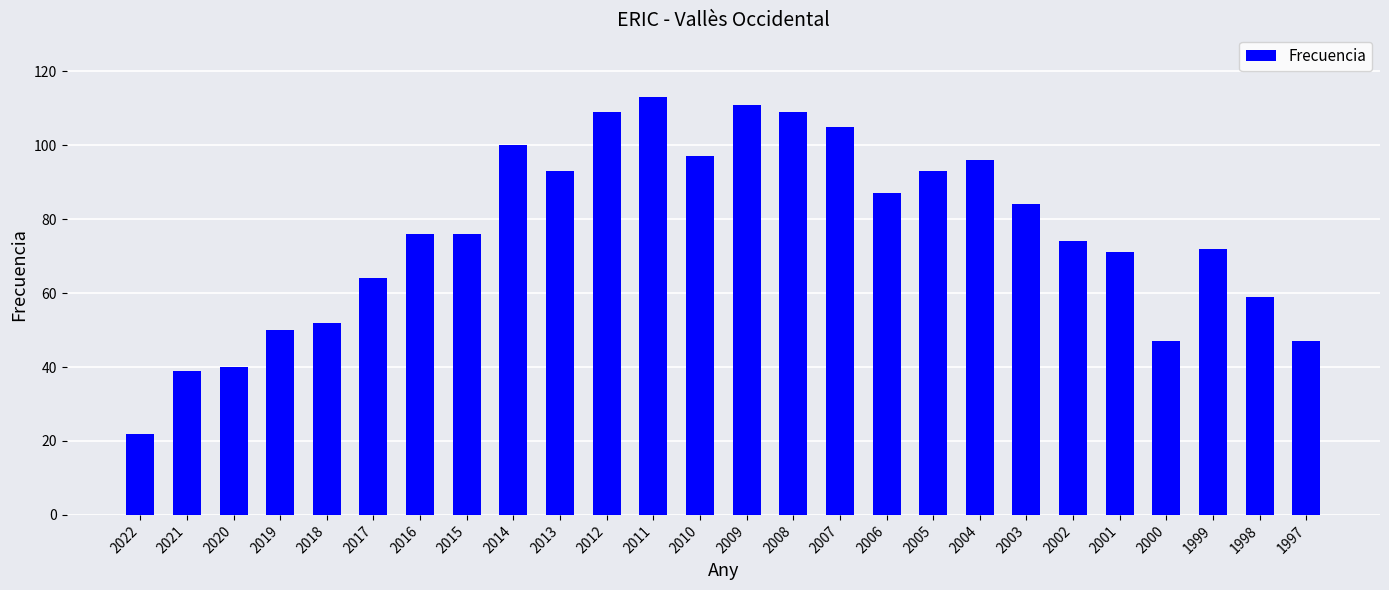

What value does the data have at 2009, to the nearest 10?

110